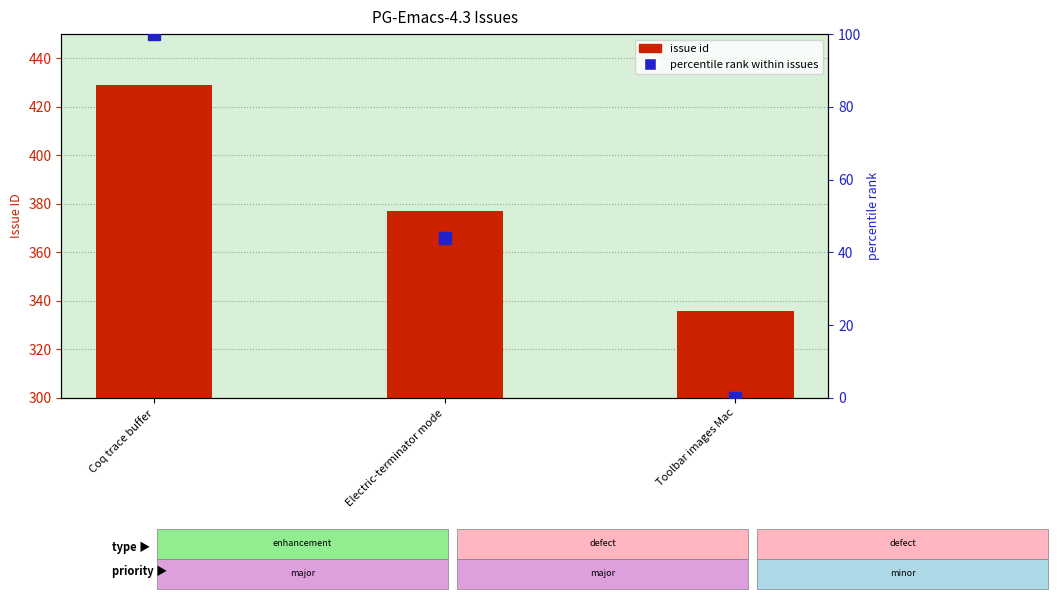

At Toolbar images Mac, list the series in order from smallest to largest.

percentile rank within issues, issue id